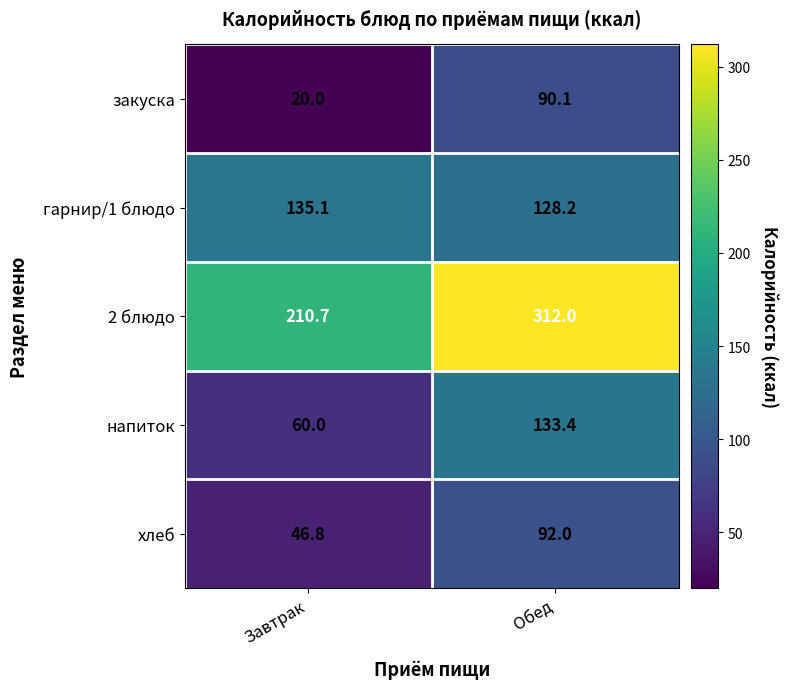

Reading left to right, transcribe all the data shown in this chart.

закуска: Завтрак=20.0	Обед=90.1
гарнир/1 блюдо: Завтрак=135.1	Обед=128.2
2 блюдо: Завтрак=210.7	Обед=312.0
напиток: Завтрак=60.0	Обед=133.4
хлеб: Завтрак=46.8	Обед=92.0